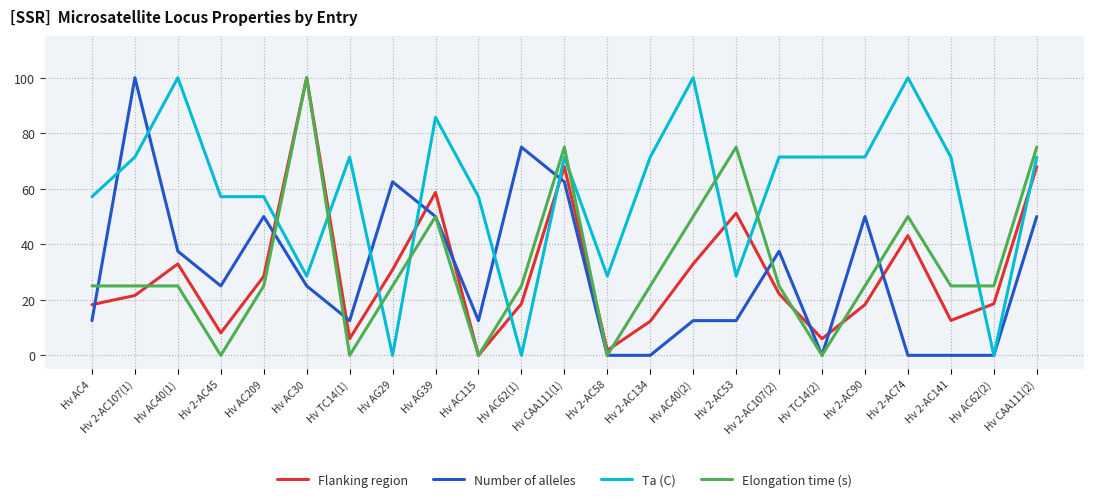

What position from the right is Hv AC209?

19